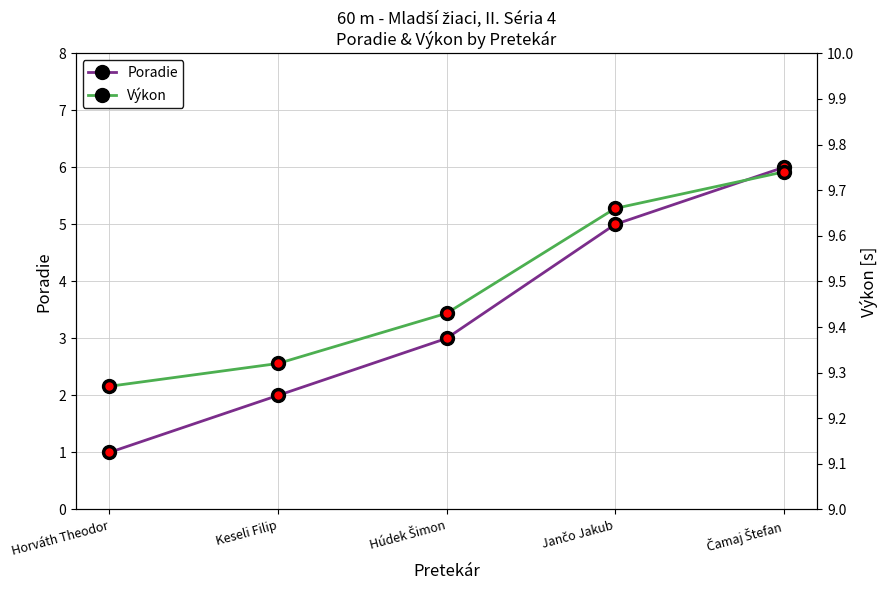

Does the chart display data point markers on the line(s)?

Yes